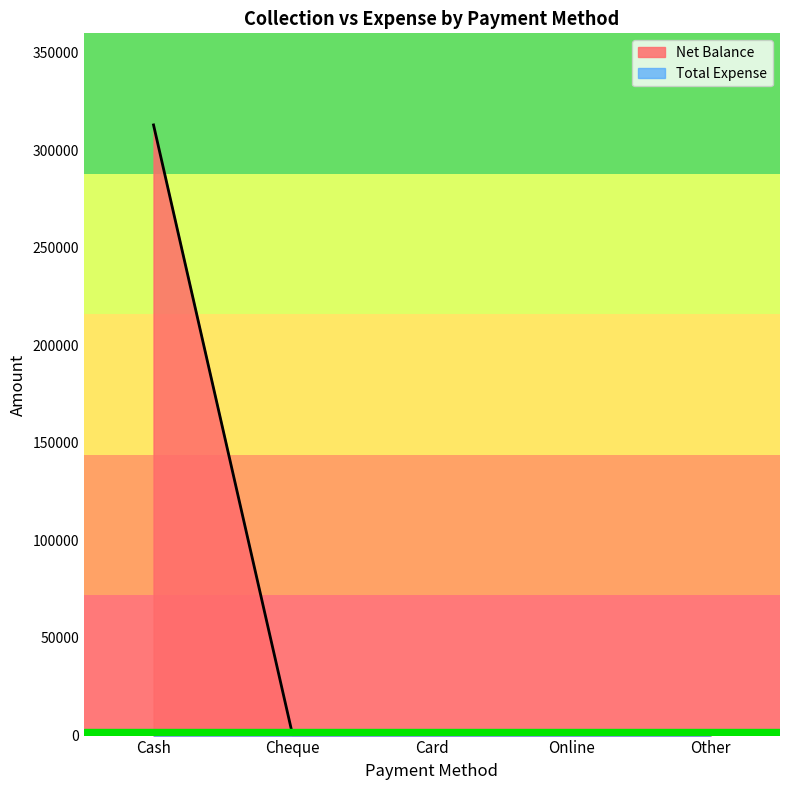

True or false: the data shows 0 at Other.

True